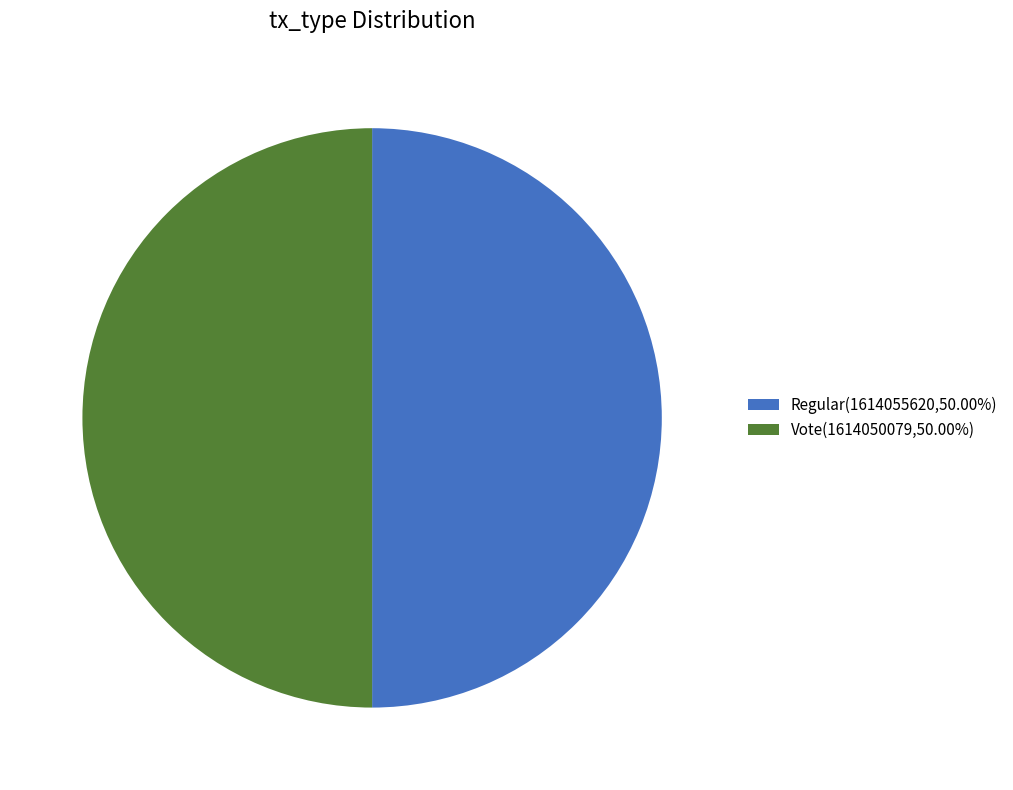

Count the number of slices in the pie.

2